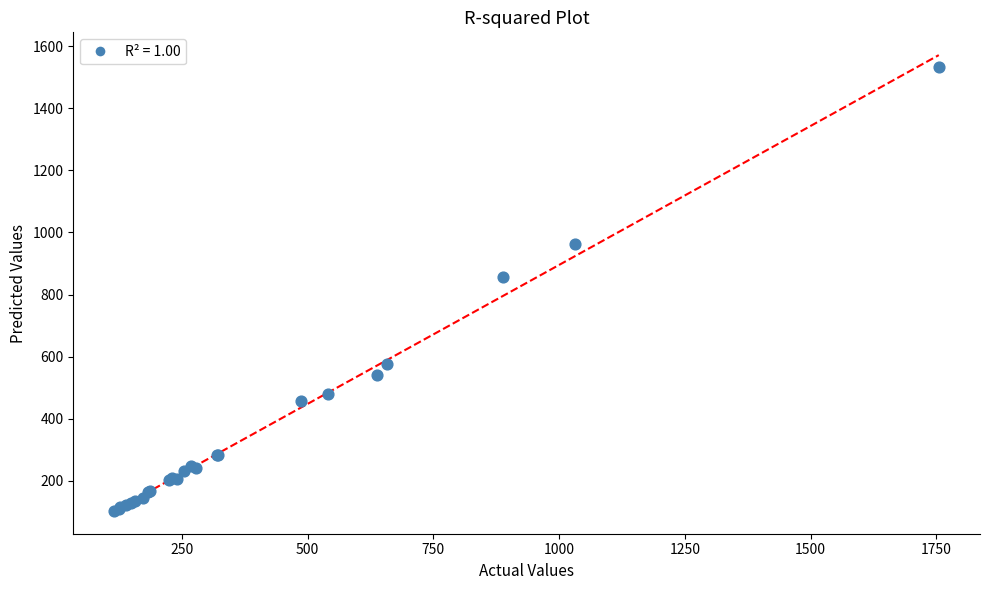

What Y value in the scatter plot is closest to 817?

856